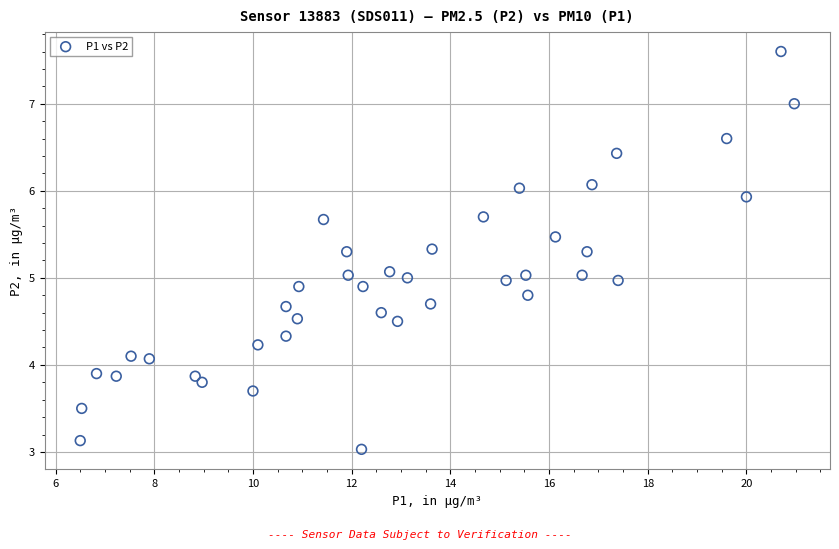

What is the range of X values (max minus min)?

14.5